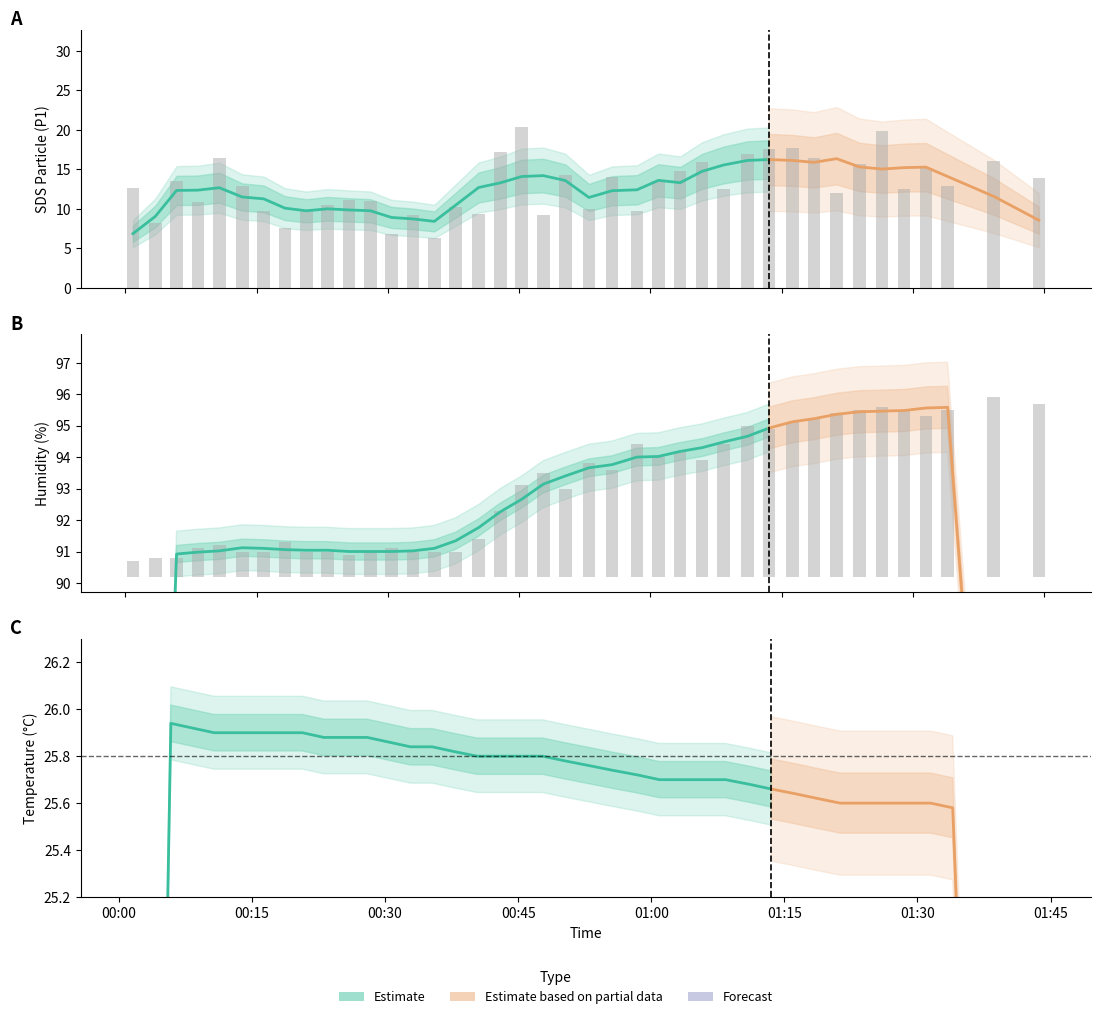

At how many categories does at least one series exceed 8?

37